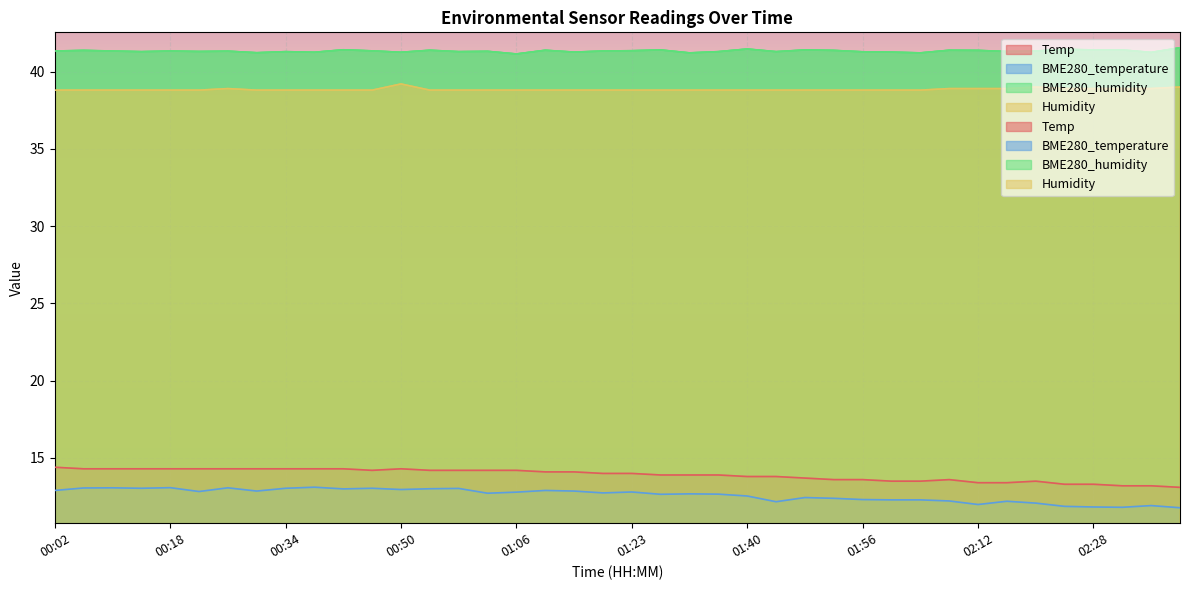

True or false: Temp and Humidity cross at least once.

False